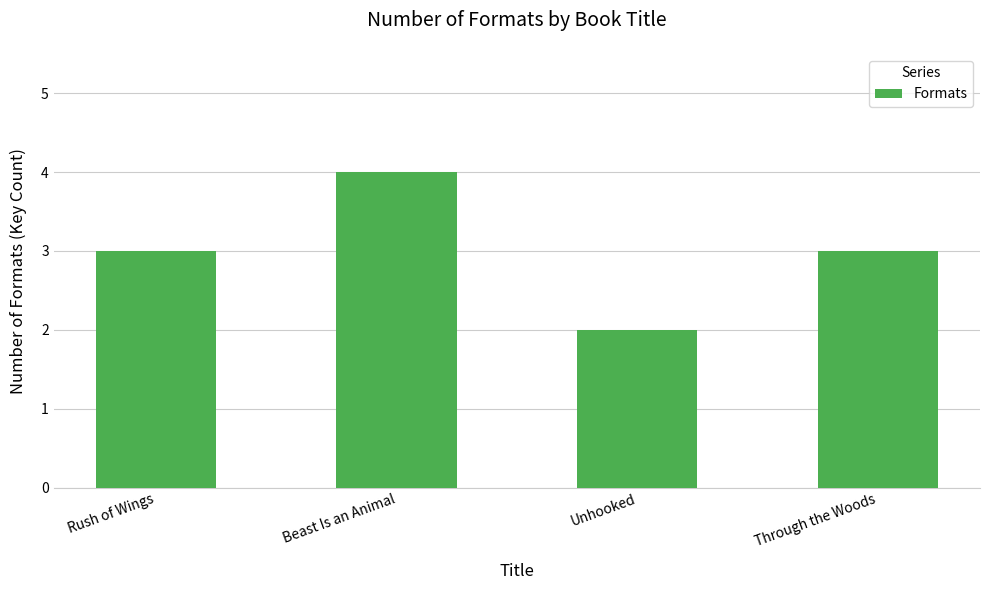

True or false: the data shows 5 at Beast Is an Animal.

False